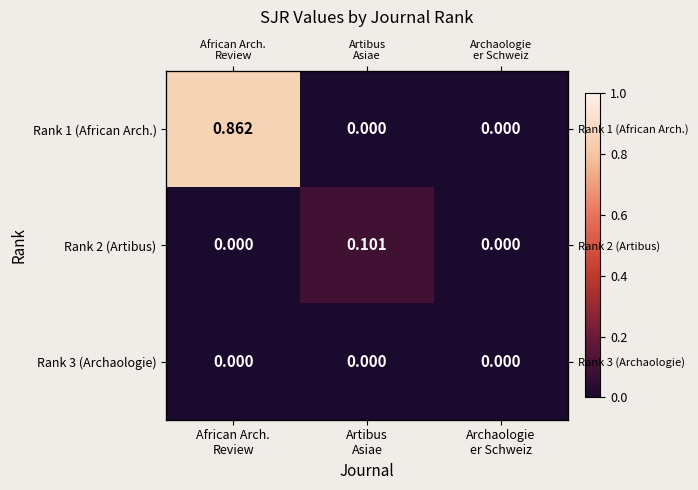

The value of Rank 2 (Artibus) at African Arch. Review is 0.0. True or false?

True